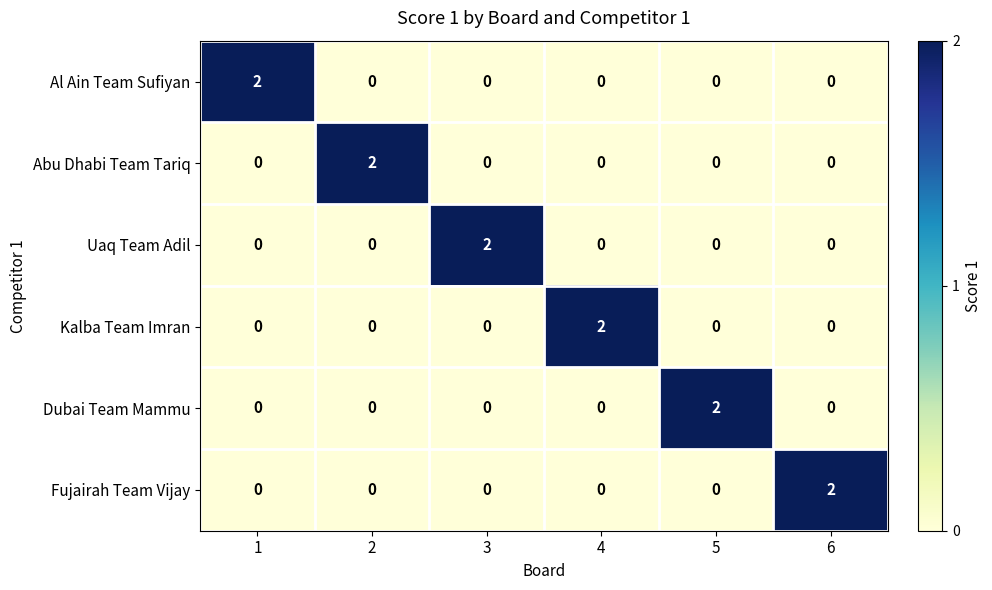

At how many categories does at least one series exceed 0?

6